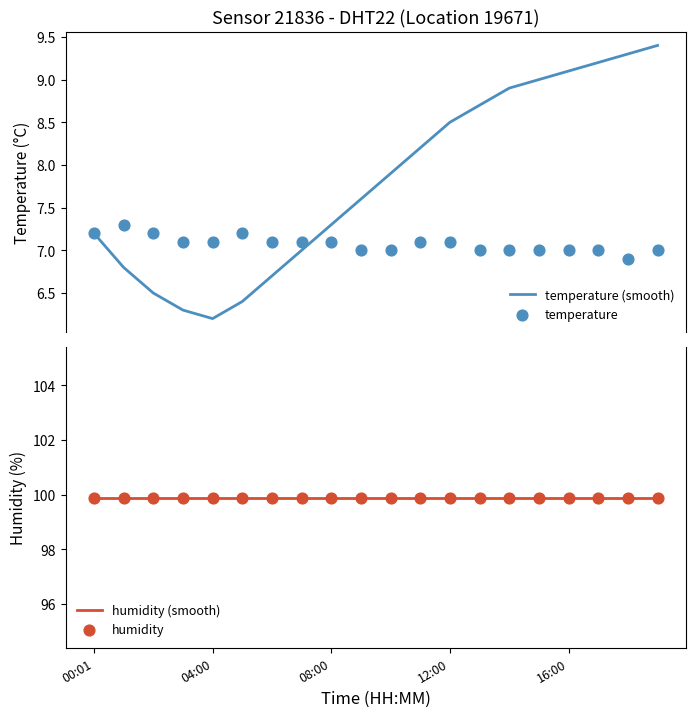

At how many categories does at least one series exceed 85?

20